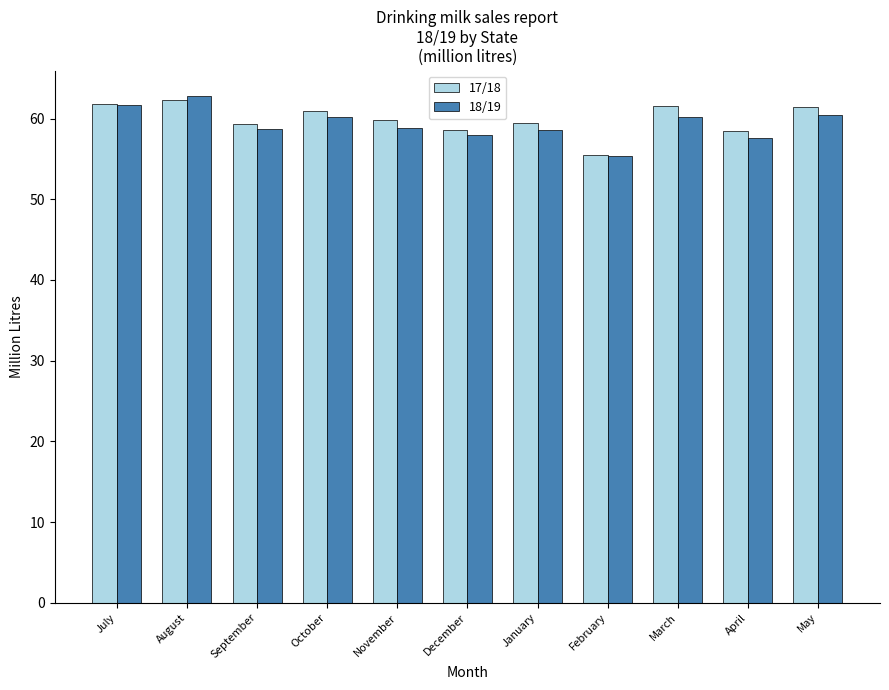

Is the value of 17/18 at July greater than the value of 18/19 at December?

Yes